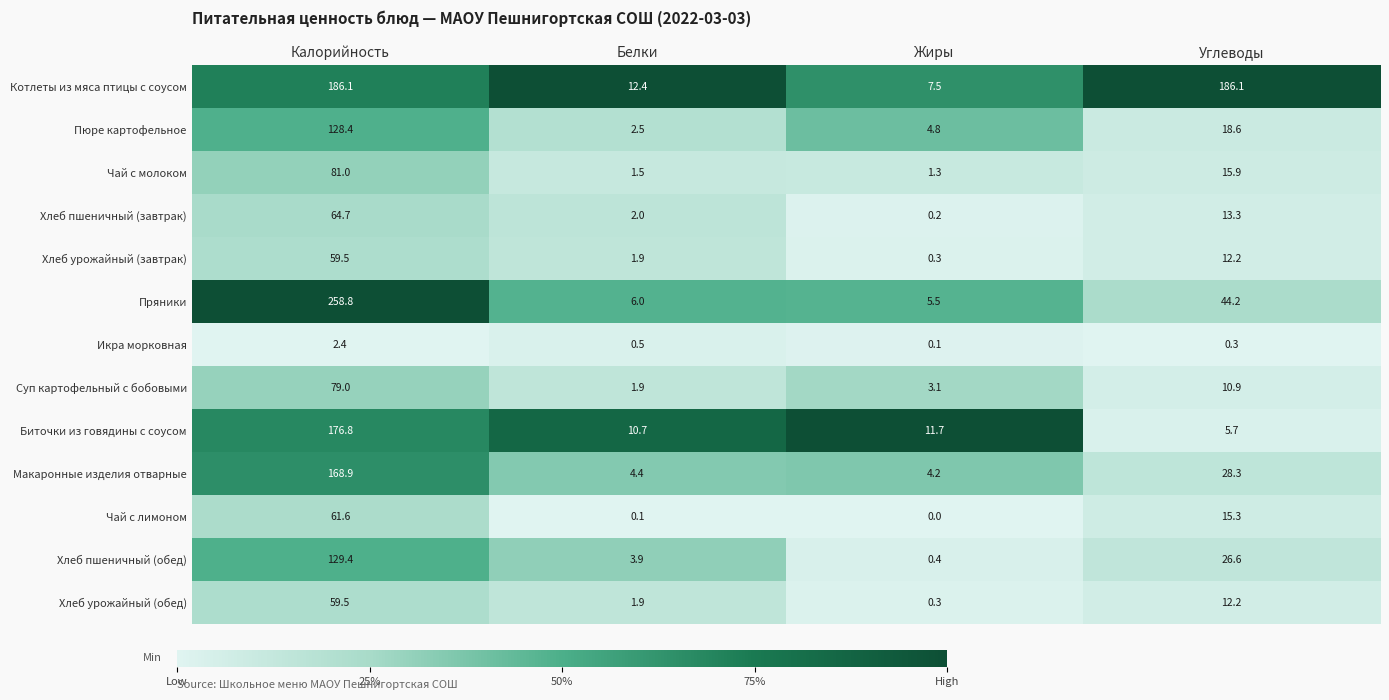

The Пюре картофельное series shows 18.6 at Углеводы. True or false?

True